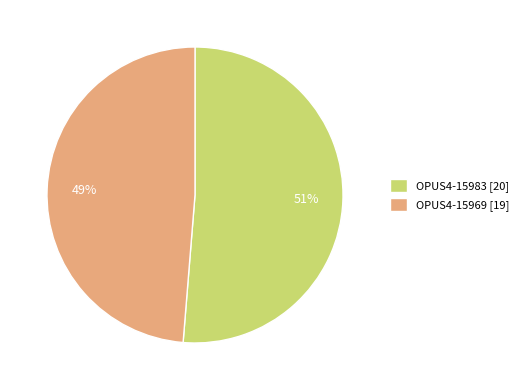

To the nearest percent, what portion does OPUS4-15969 represent?

49%